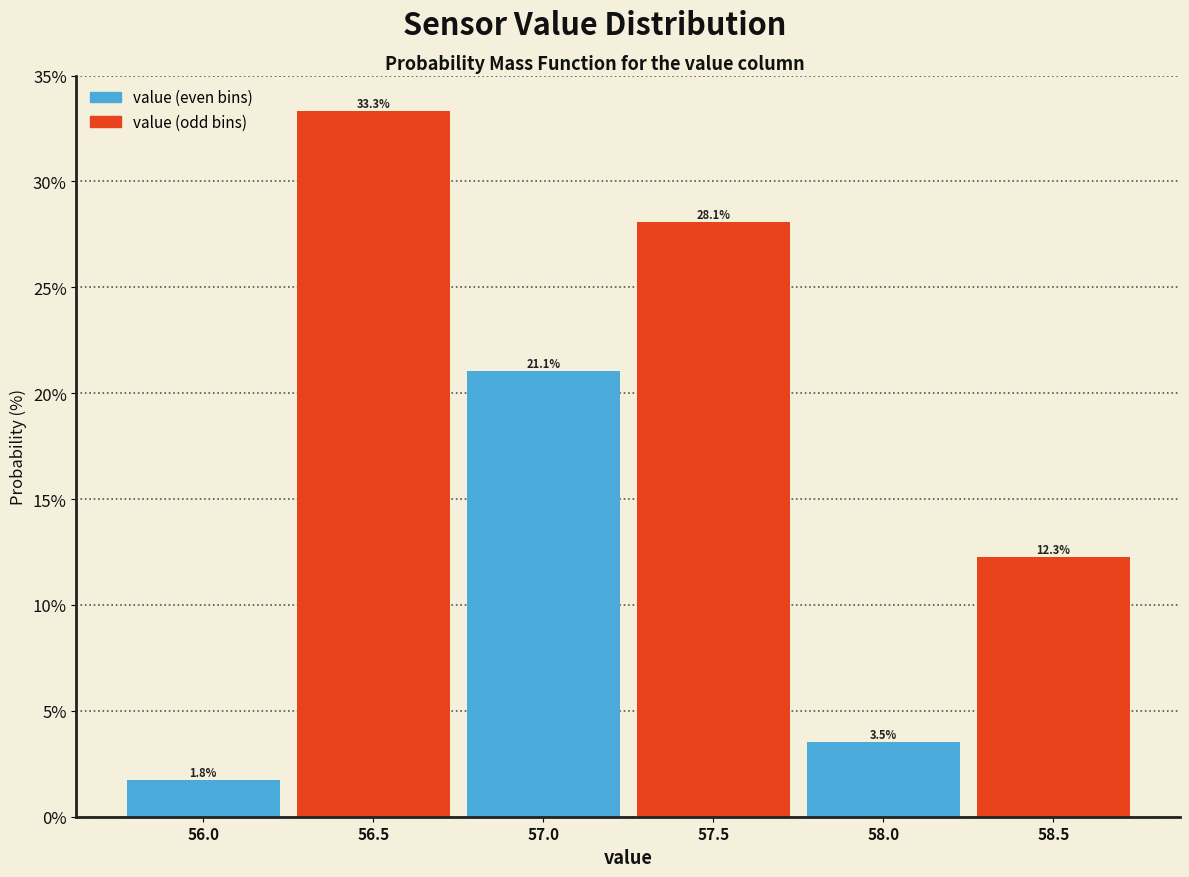

Reading left to right, transcribe this chart: for each bar, give the range it covers on the x-axis and its height.

55.75 to 56.25: 1.8
56.25 to 56.75: 33.3
56.75 to 57.25: 21.1
57.25 to 57.75: 28.1
57.75 to 58.25: 3.5
58.25 to 58.75: 12.3